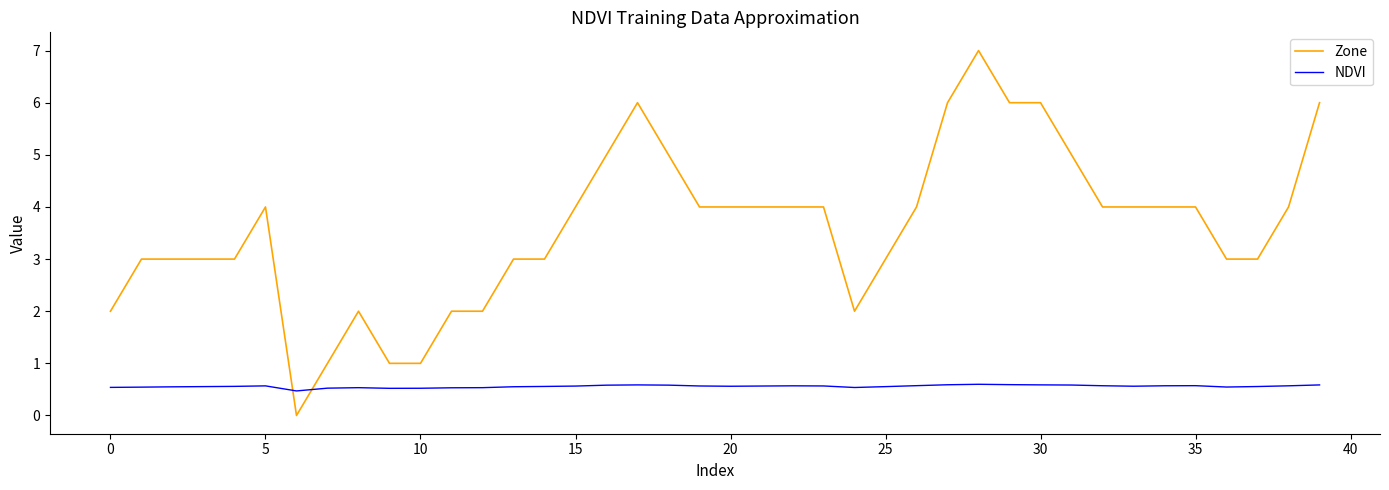

True or false: Zone and NDVI cross at least once.

True